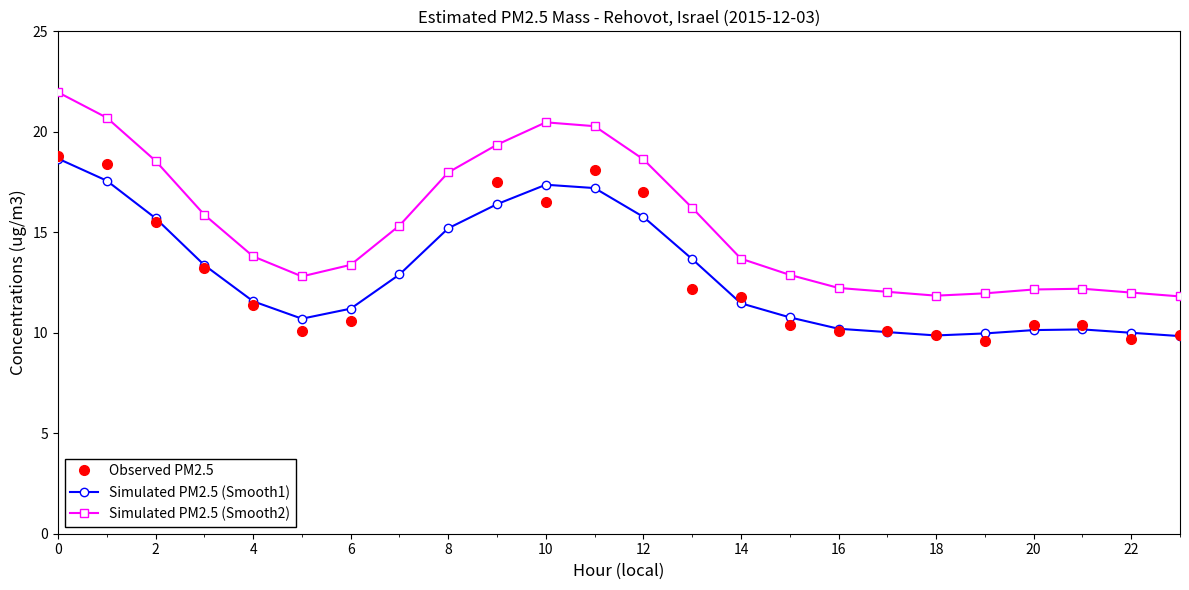

What is the minimum value for Simulated PM2.5 (Smooth2)?

11.8